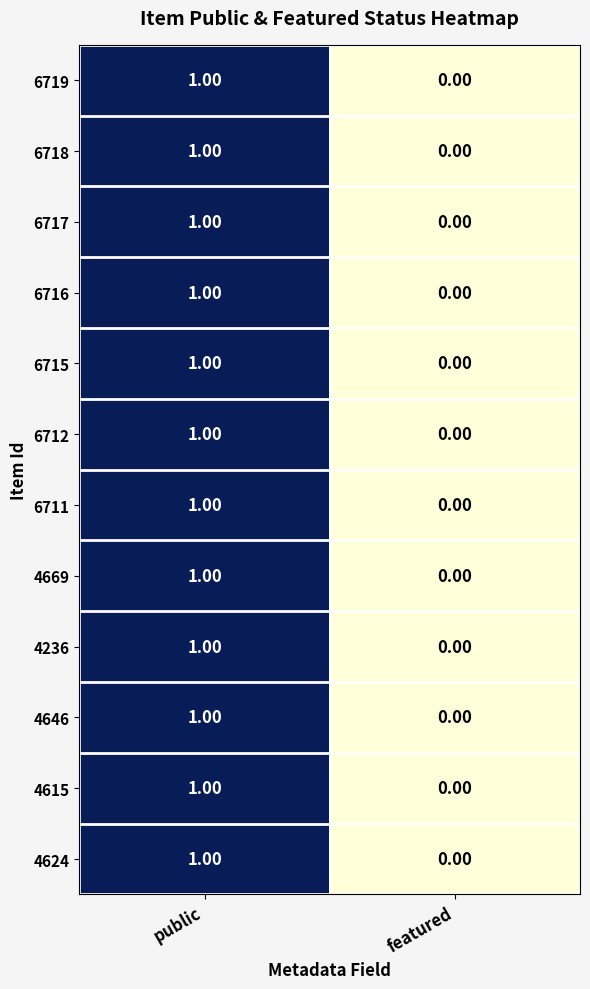

Which category has the highest value across all series?

public